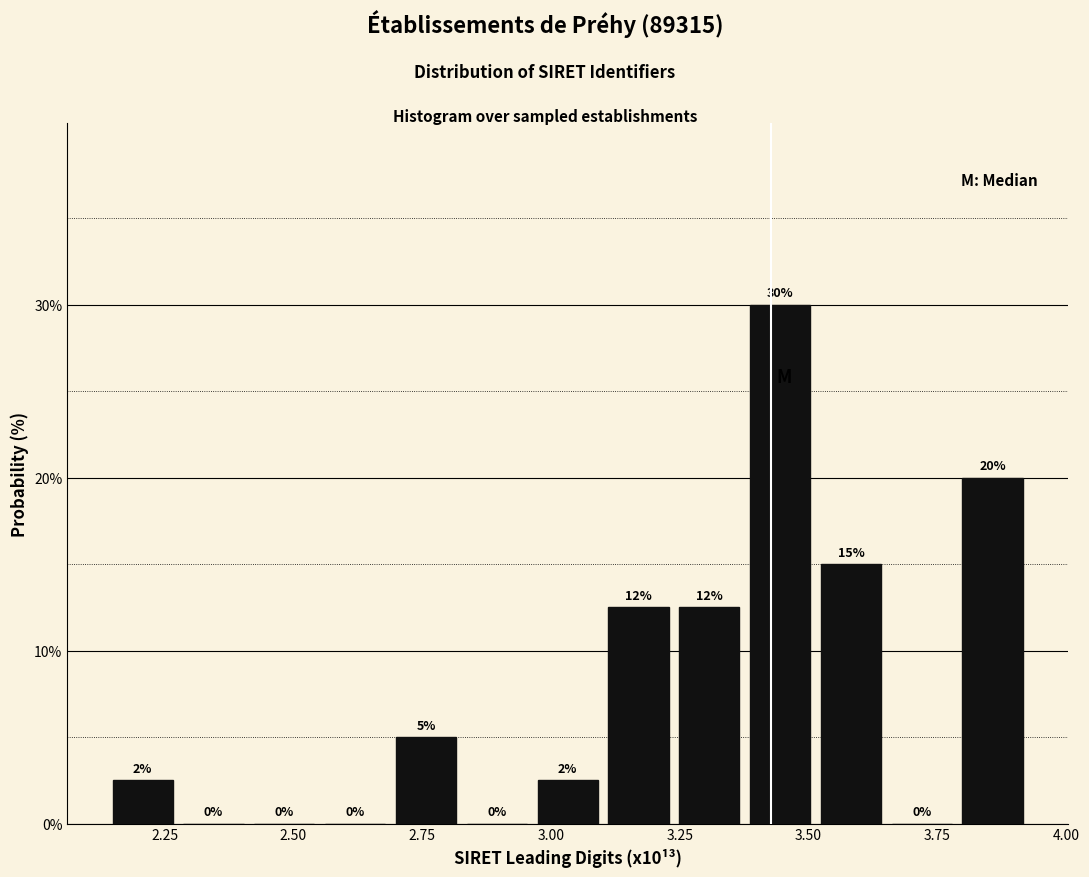

Around what value on the x-axis is the tallest bar? Give the approximate position of its centre, as read against the axis.

3.45